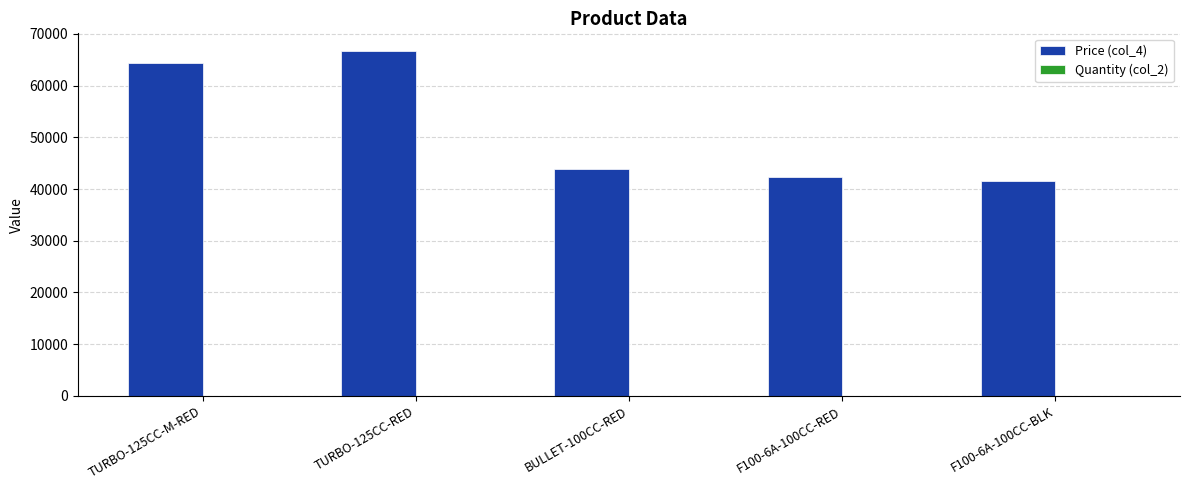

What is the sum of all Price (col_4) values?

258887.1